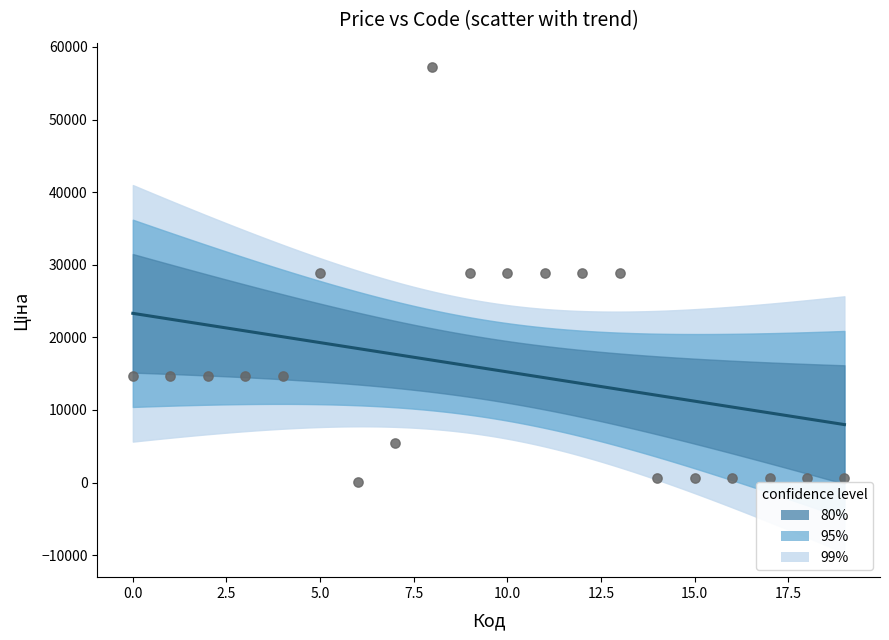

What is the range of Y values (max minus min)?

57203.4